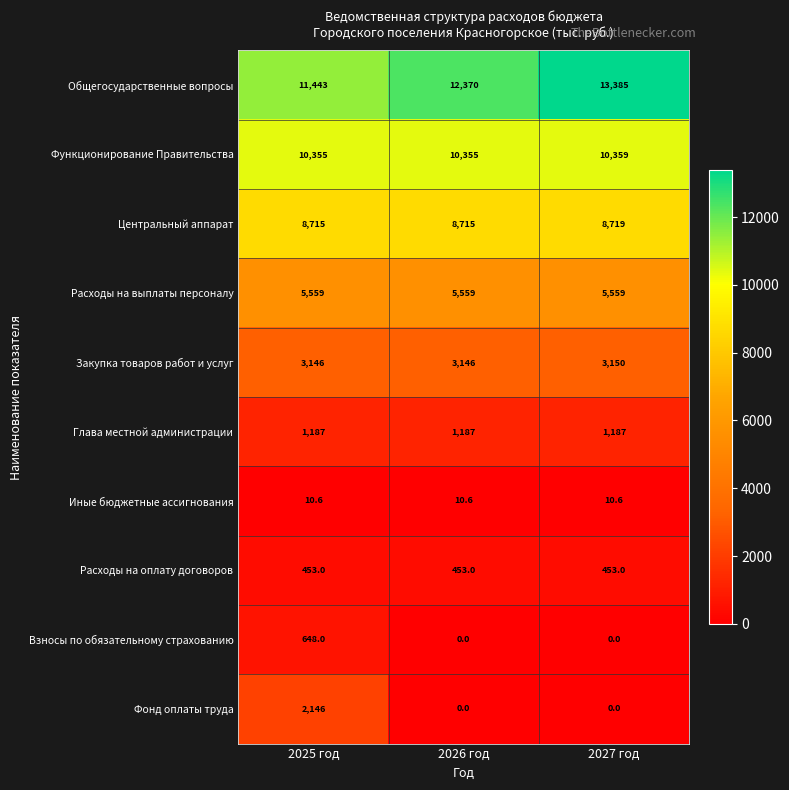

The Глава местной администрации series shows 1726.8 at 2026 год. True or false?

False